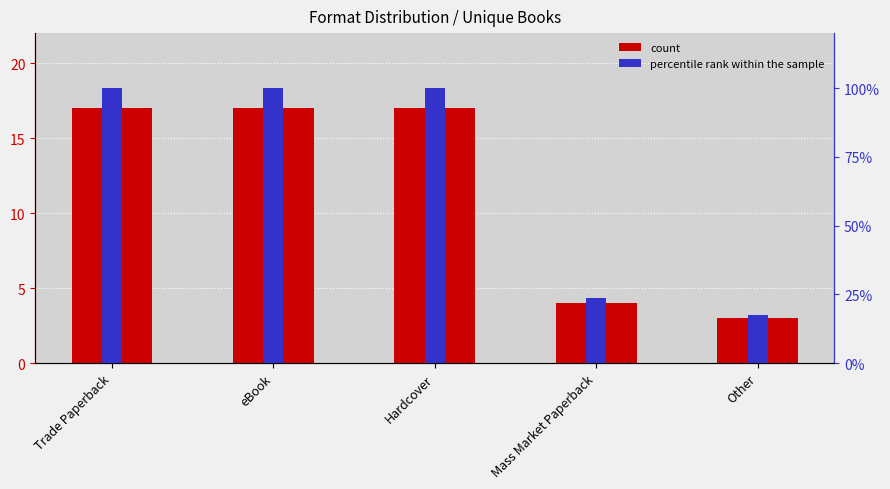

What are all the series names shown in the legend?

count, percentile rank within the sample